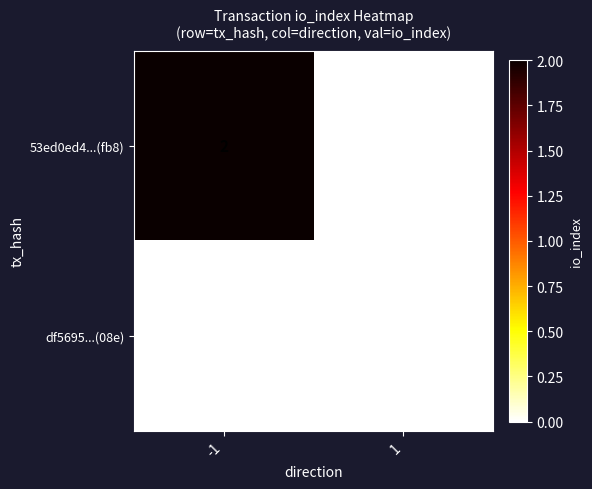

What is the total value across all series at -1?

2